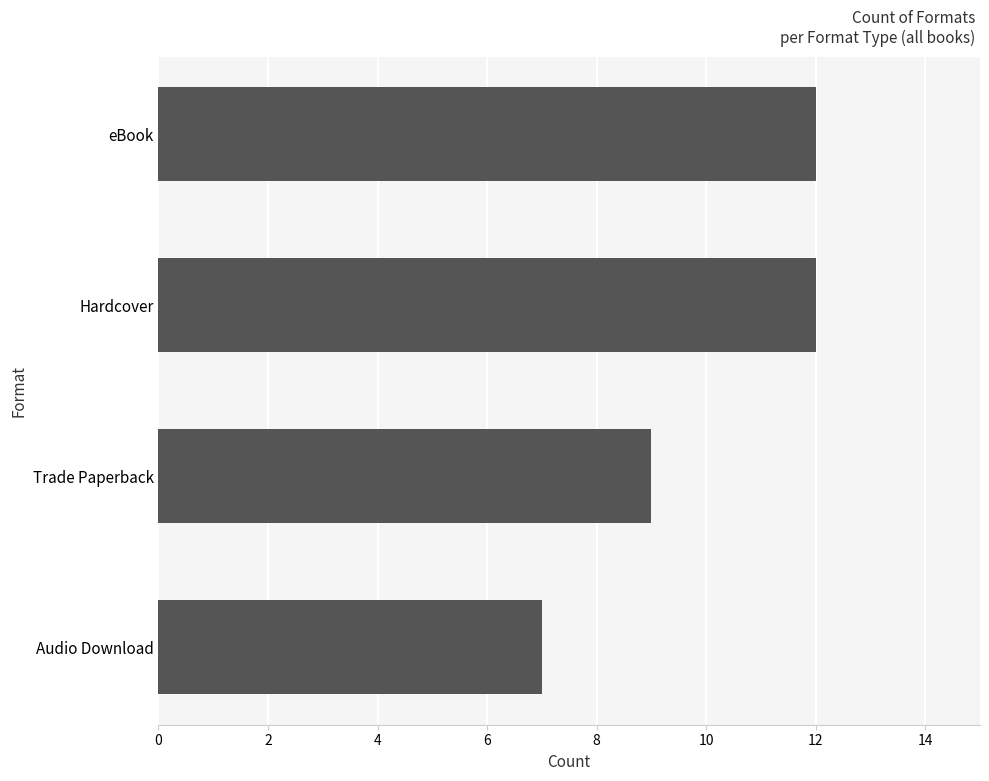

What is the change in value from Audio Download to Trade Paperback?

+2